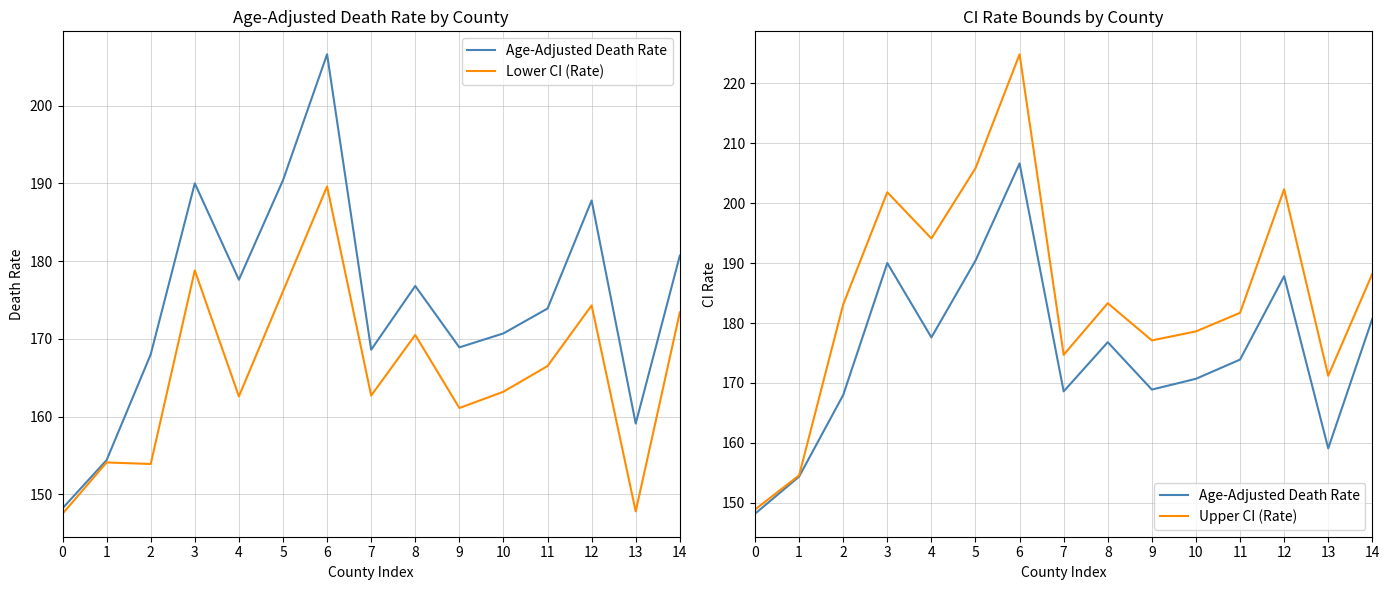

What is the total value across all series at 0?

444.6